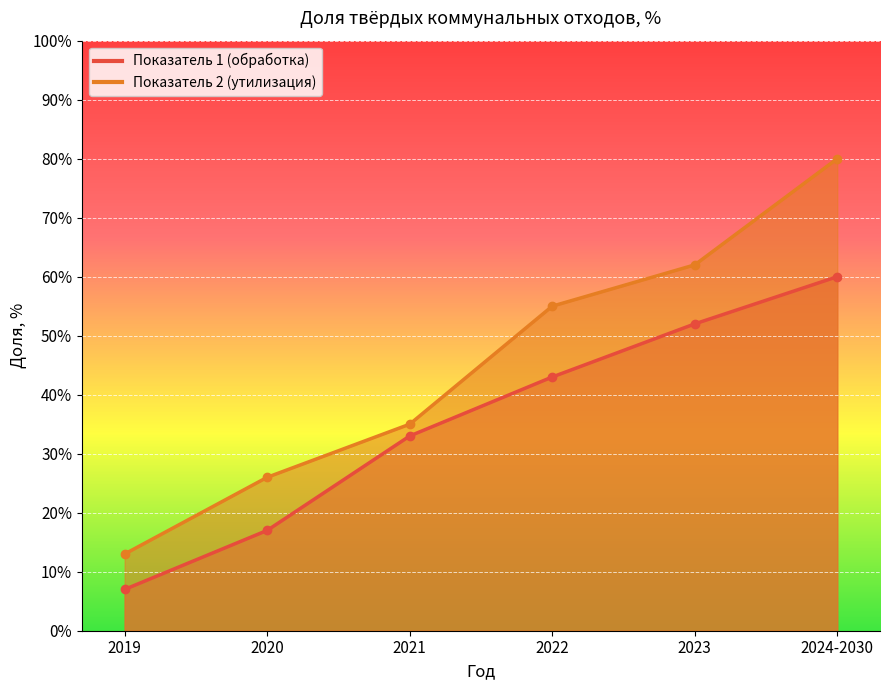

Reading left to right, extract all data points from this chart.

Показатель 1 (обработка): 7	17	33	43	52	60
Показатель 2 (утилизация): 13	26	35	55	62	80